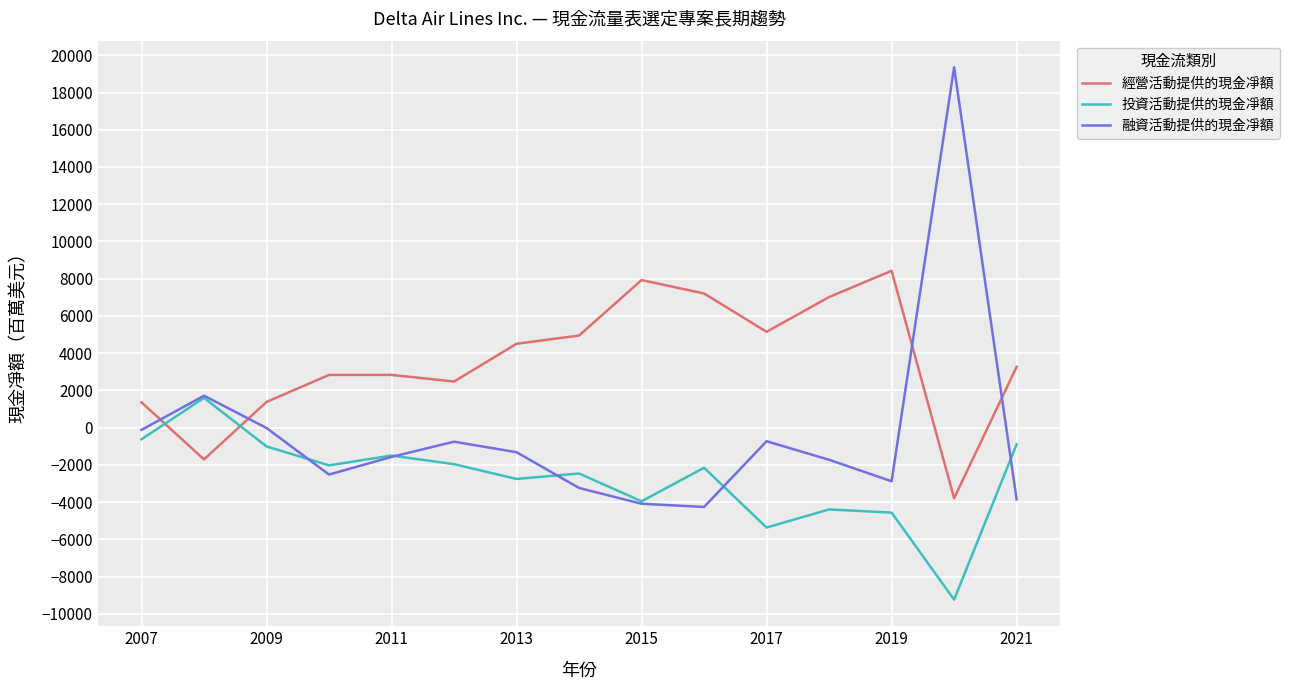

Rank the series by their maximum value, from lowest to highest.

投資活動提供的現金凈額, 經營活動提供的現金凈額, 融資活動提供的現金凈額